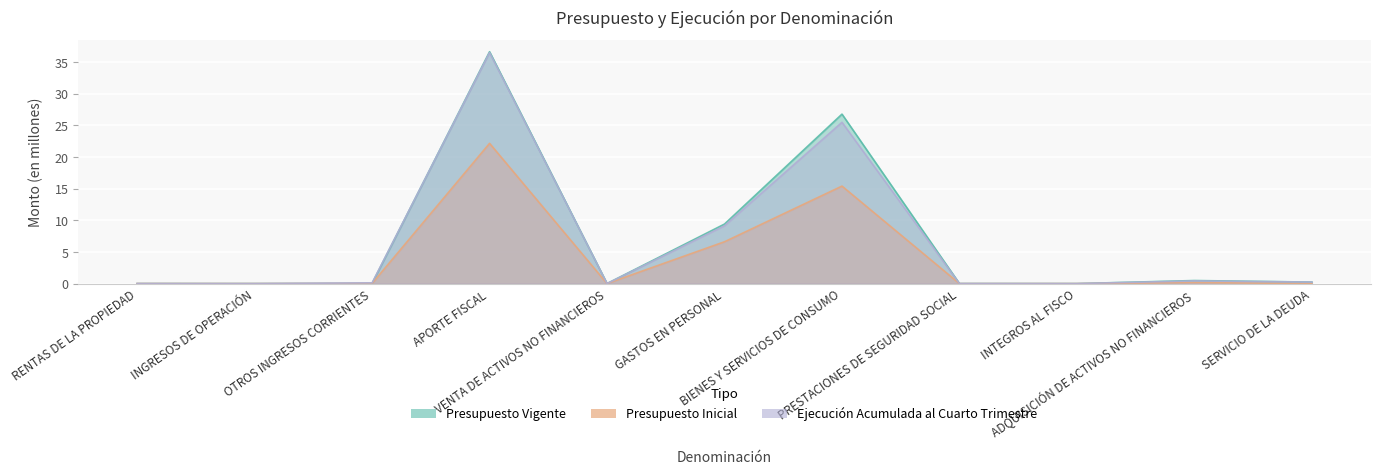

True or false: Presupuesto Inicial has a value of 0.0 at INTEGROS AL FISCO.

True